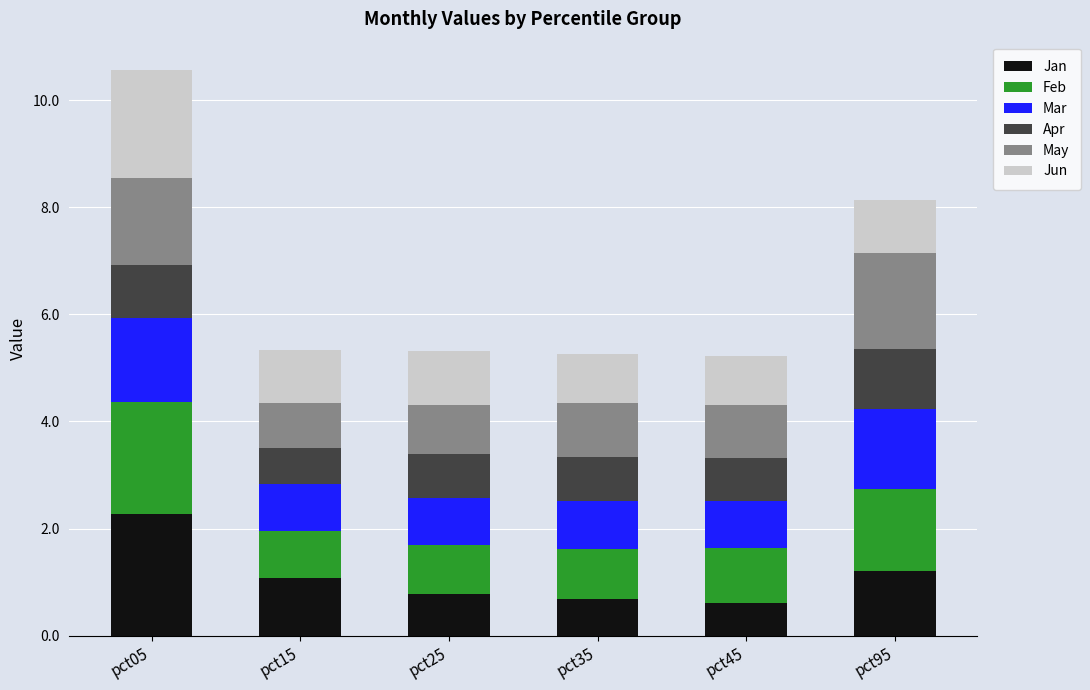

What is the total value across all series at pct35?

5.3